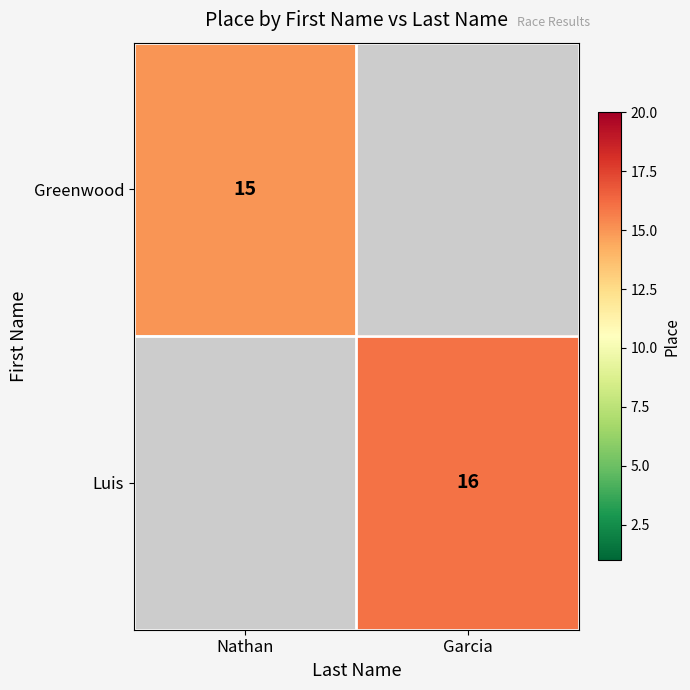

What is the maximum value shown in the chart?

16.0